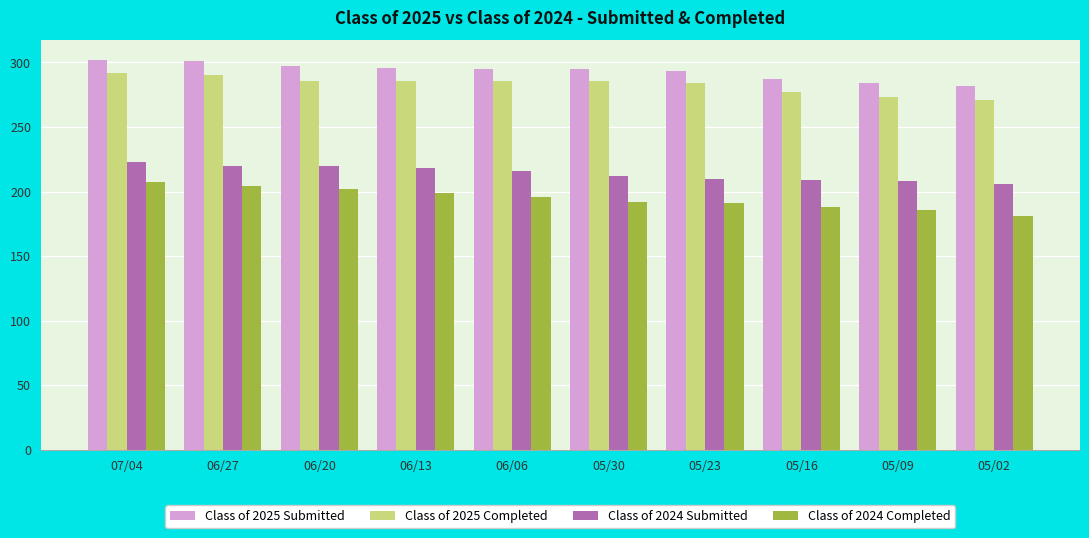

How many data points in Class of 2024 Completed are less than 196?

5